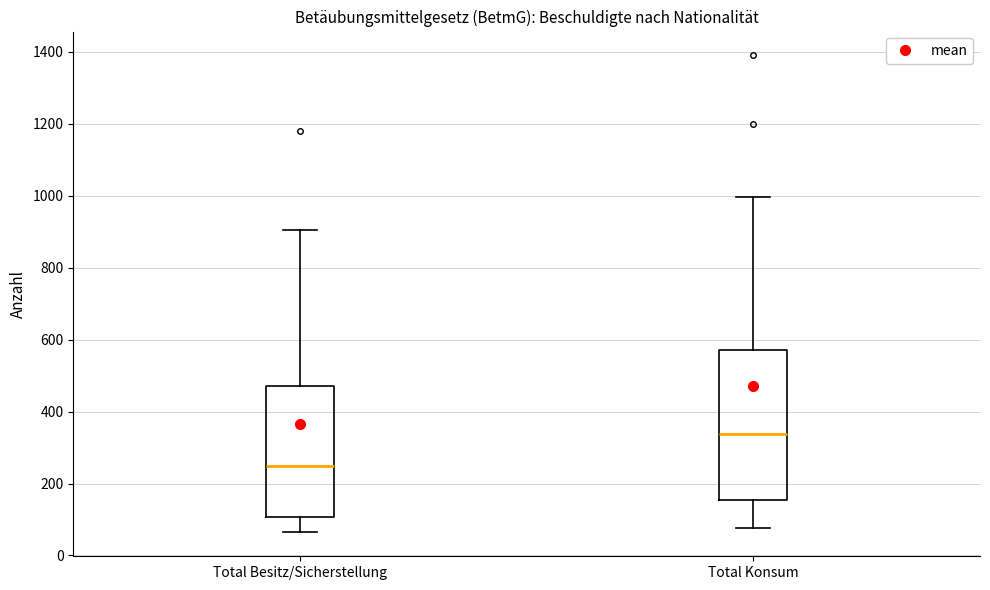

Reading left to right, read every box against the y-axis: the position of its median line, the range the box covers, and the ends of its whiskers. The values are not printed on the chart, so give them approximately, as read against the axis.

Total Besitz/Sicherstellung: median 240, box 100 to 480, whiskers 60 to 900
Total Konsum: median 340, box 160 to 580, whiskers 80 to 1000